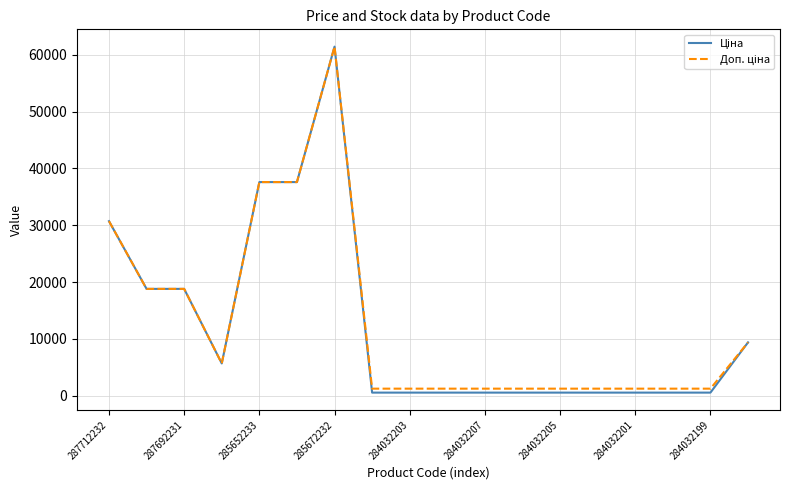

How many lines are shown in the chart?

2